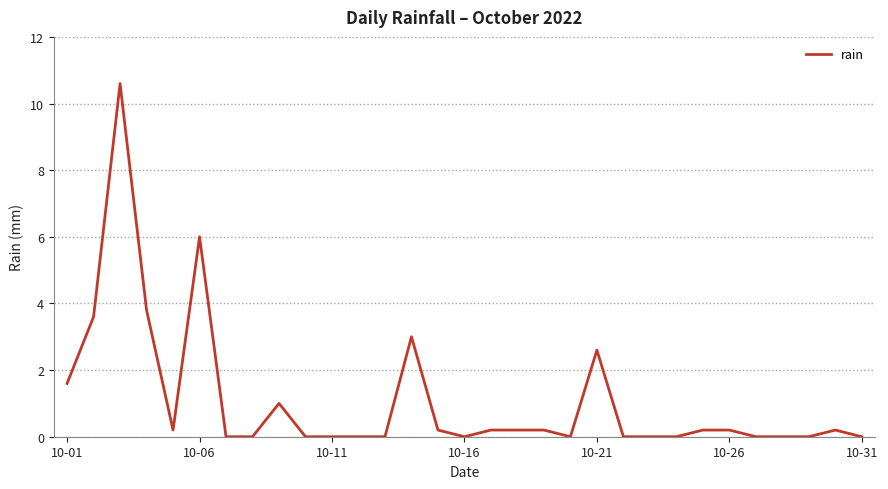

Is this an area chart (filled region under the line)?

No